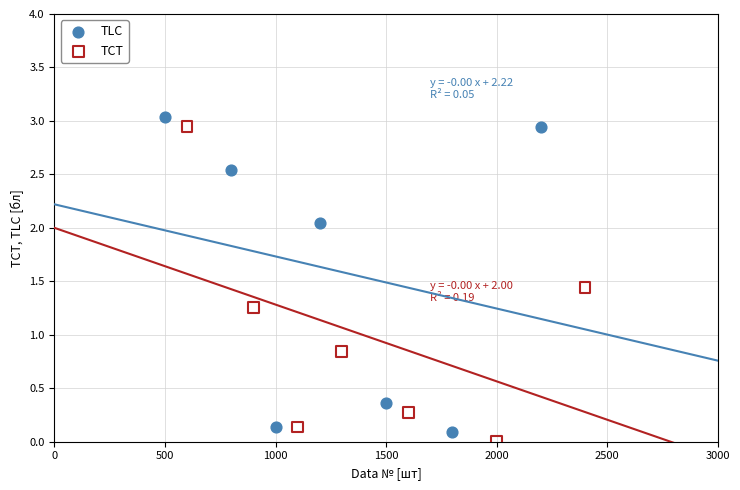

Which series contains the highest Y value?

TLC